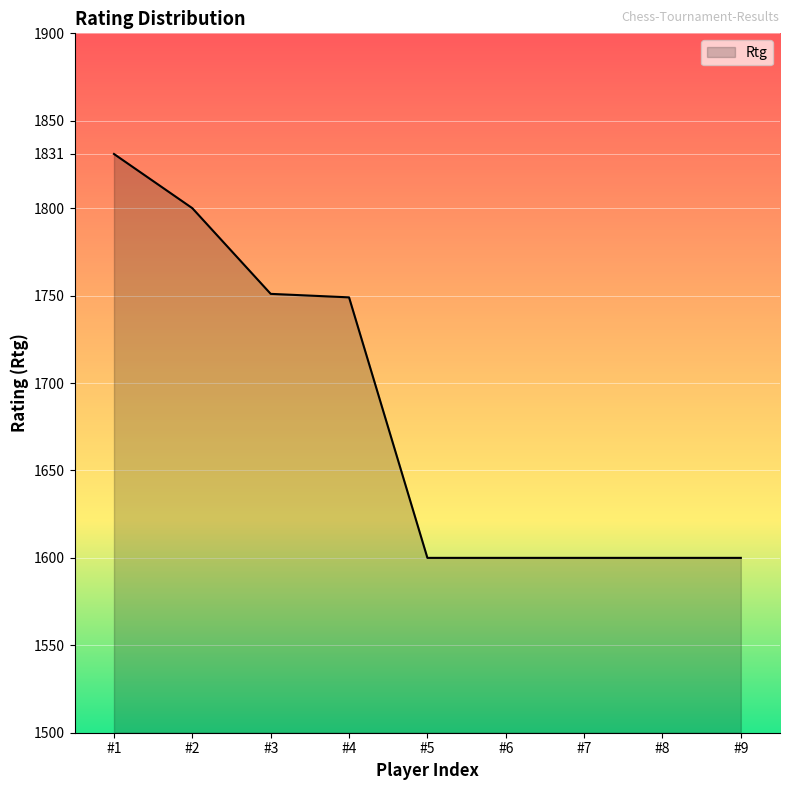

What is the difference between the second highest and second lowest values?

200